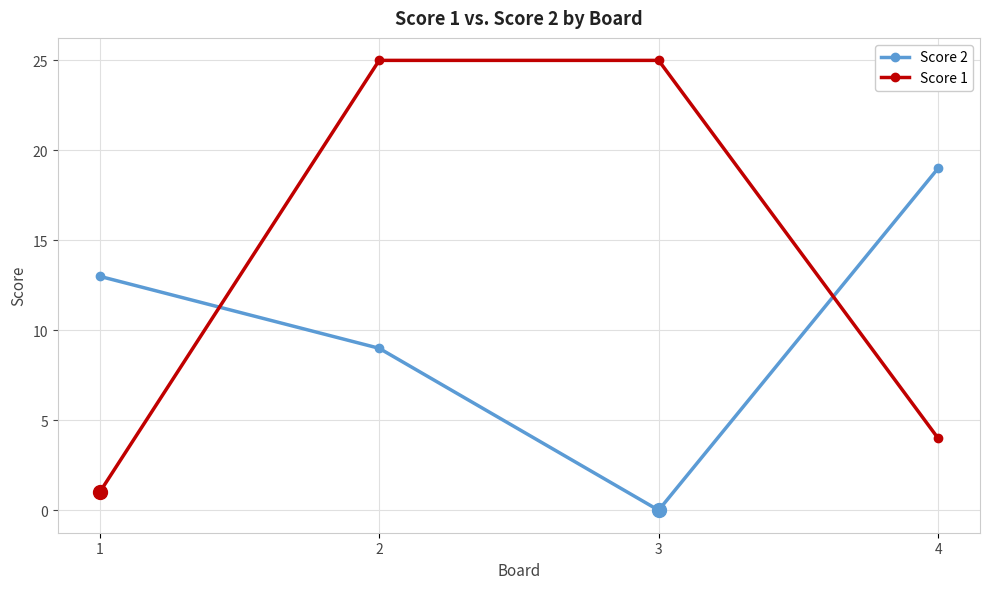

True or false: Score 1 and Score 2 intersect in this chart.

True